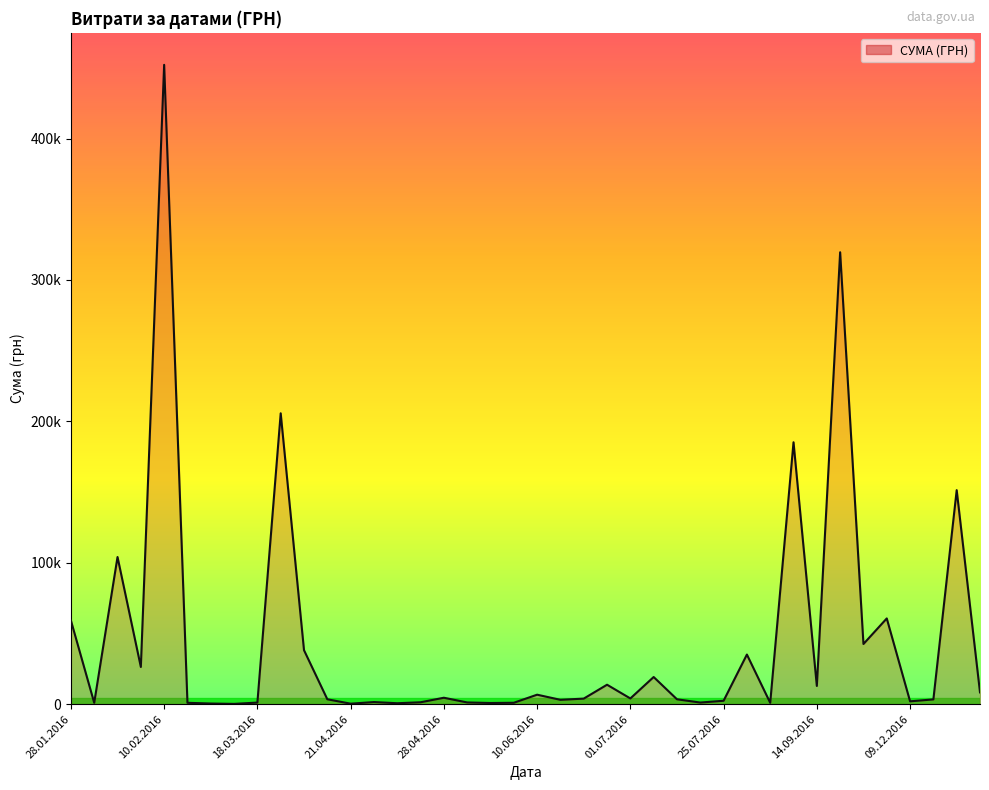

Is this an area chart (filled region under the line)?

Yes